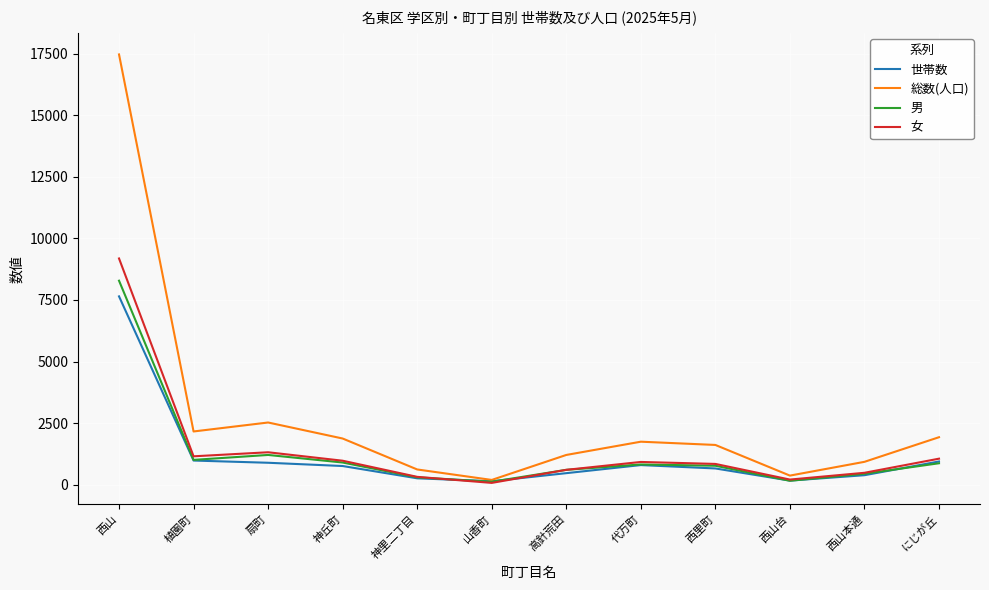

Is the value of 世帯数 at 西山本通 greater than the value of 女 at にじが丘?

No